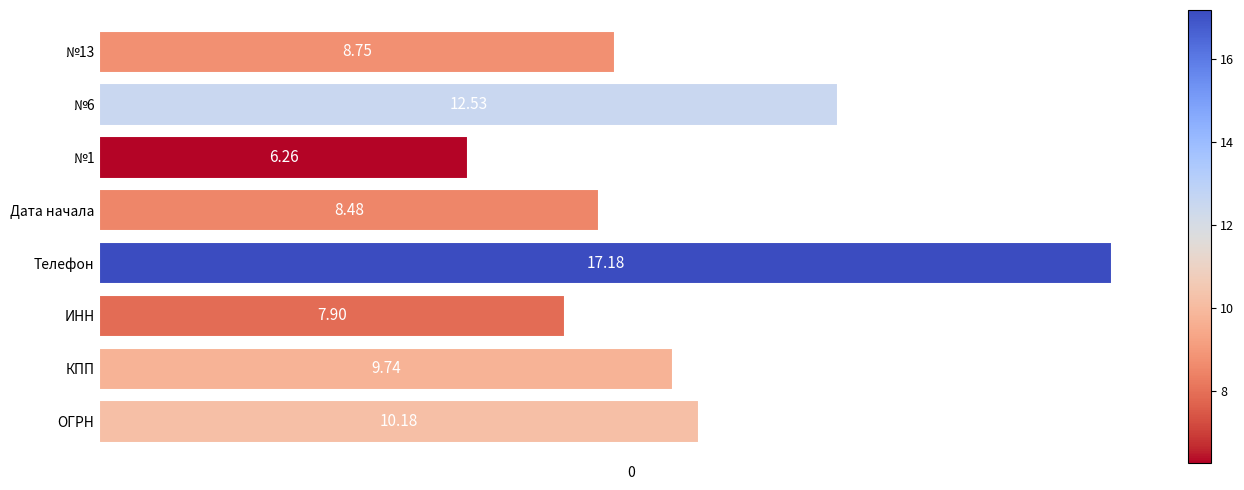

Approximately how many times larger is the value at ИНН compared to ОГРН?

0.8